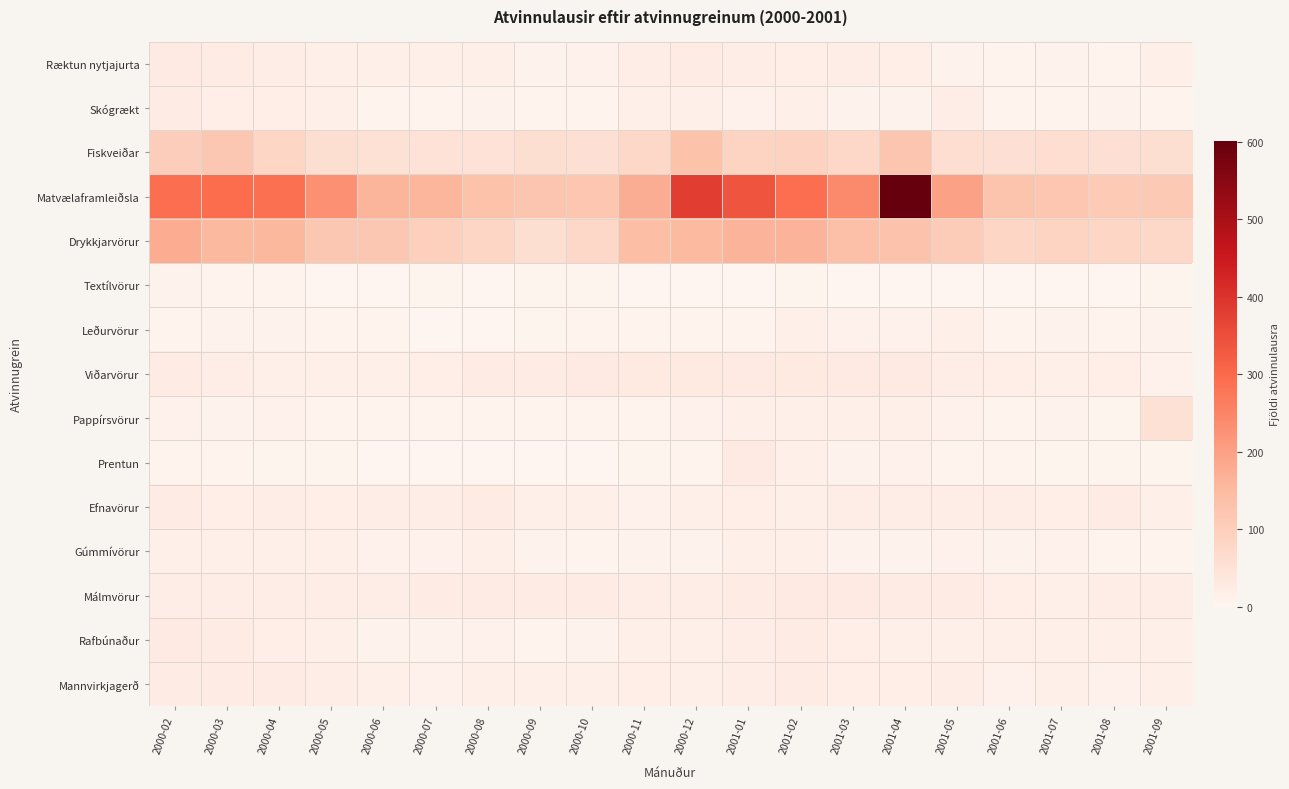

What is the difference between the highest and lowest values at 2001-03?

239